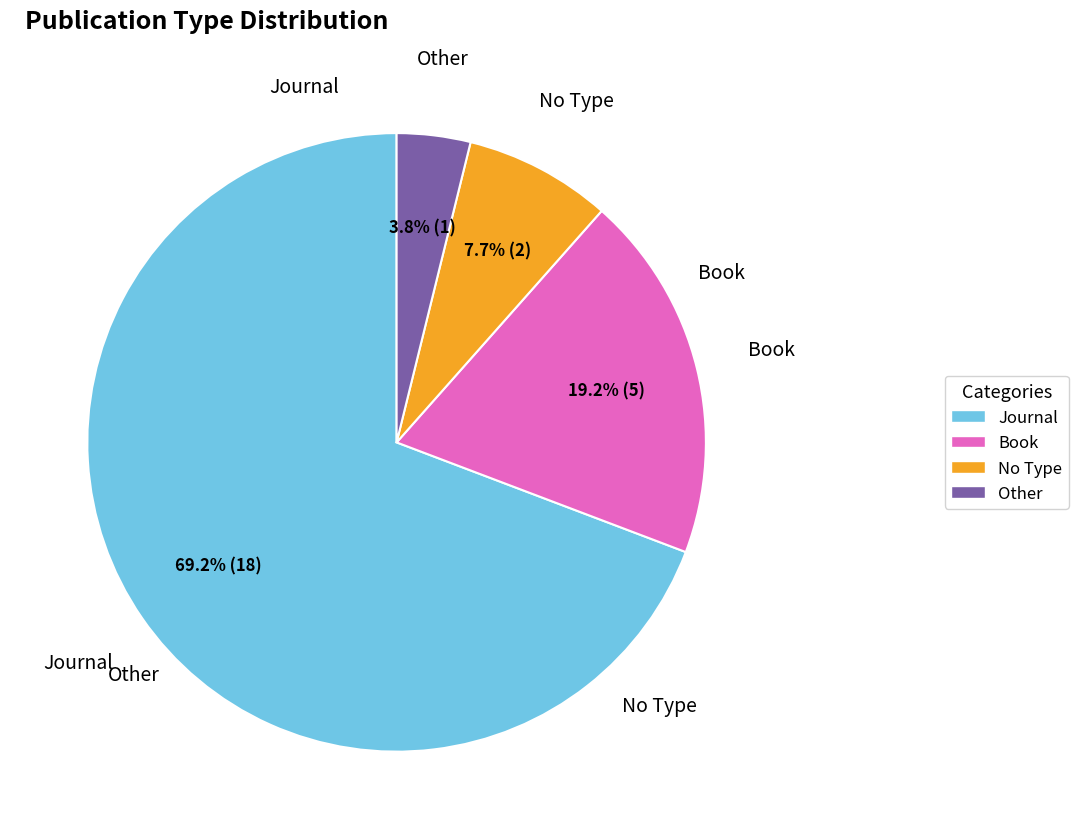

Is the sum of No Type and Journal greater than half?

Yes